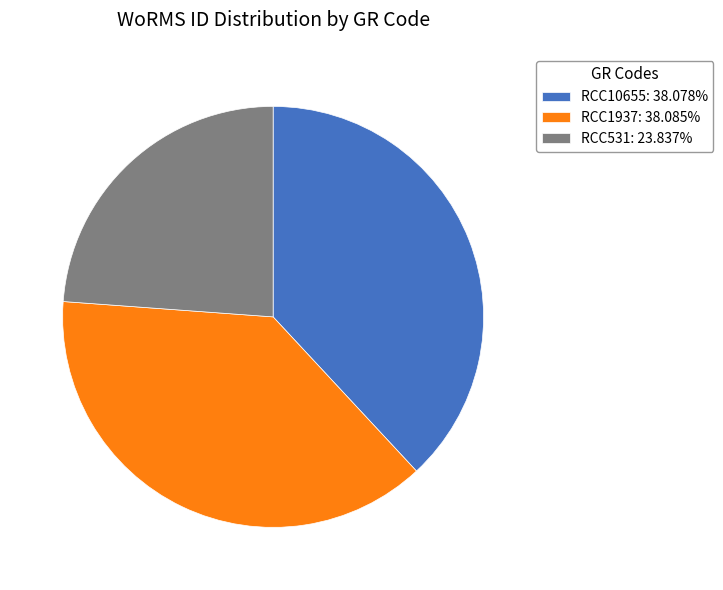

Do RCC10655: 38.078% and RCC531: 23.837% together represent more than half of the pie?

Yes